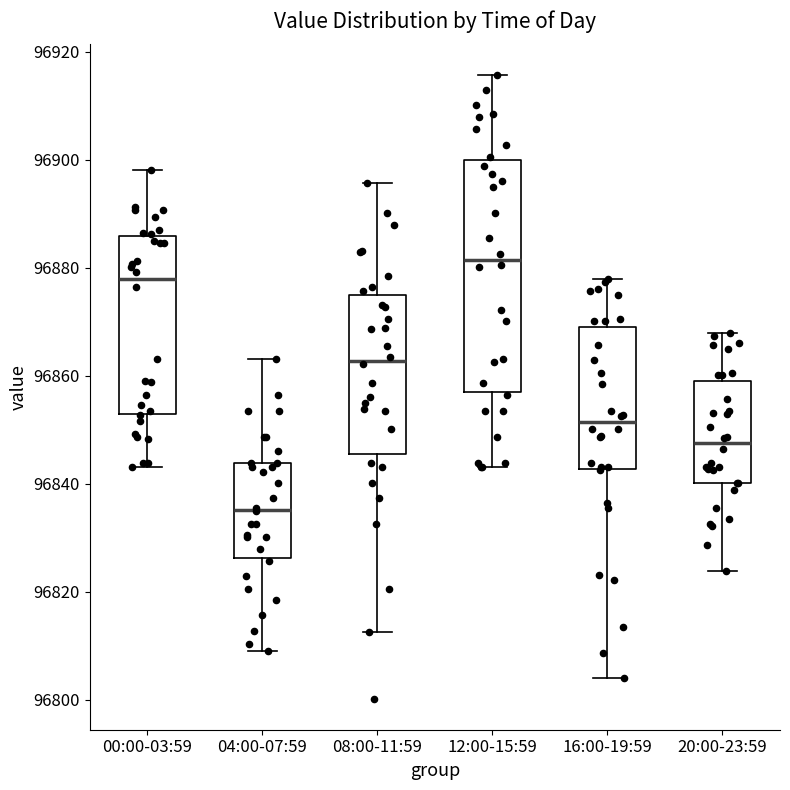

Which box is the tallest, from its lower edge to its upper edge?

12:00-15:59